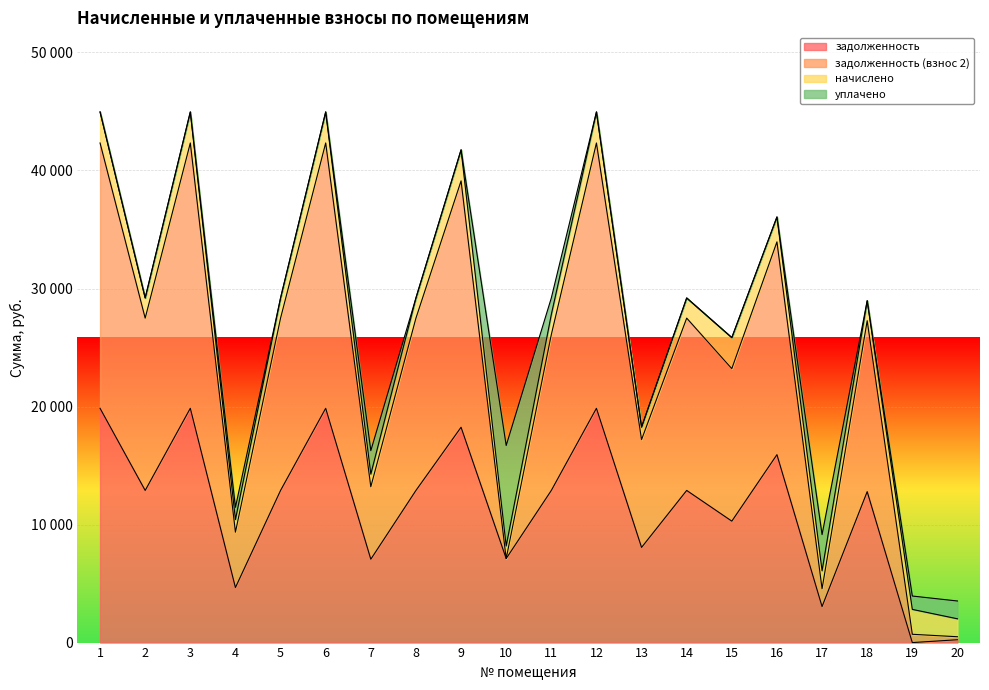

What is the difference between the highest and lowest values at 2?

16306.9